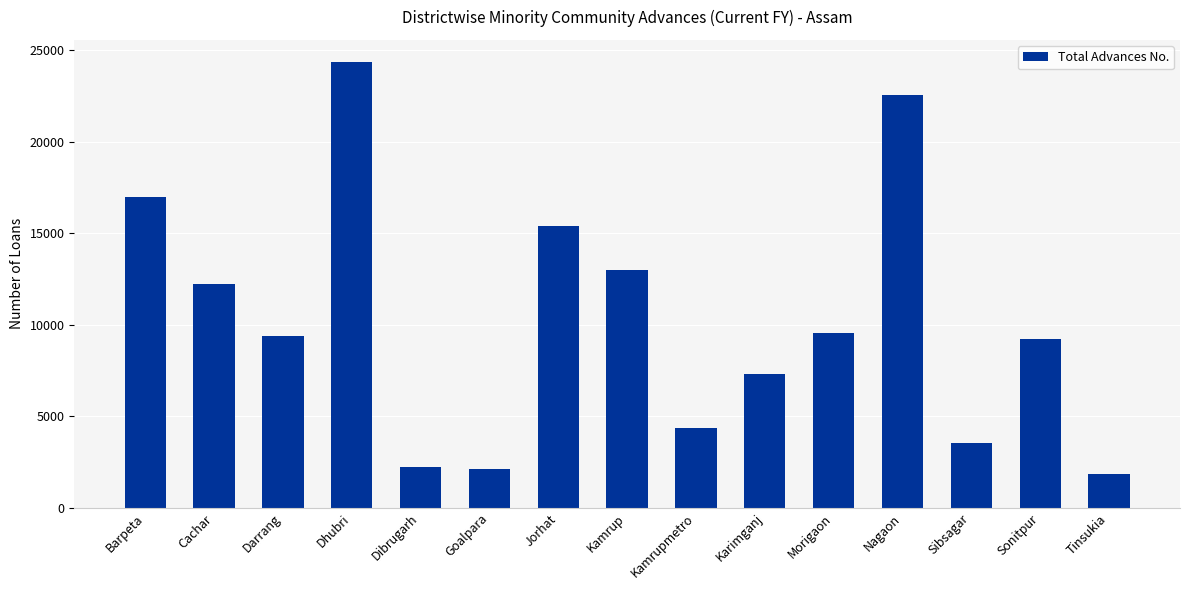

What is the sum of the values at Sibsagar and Darrang?

12889